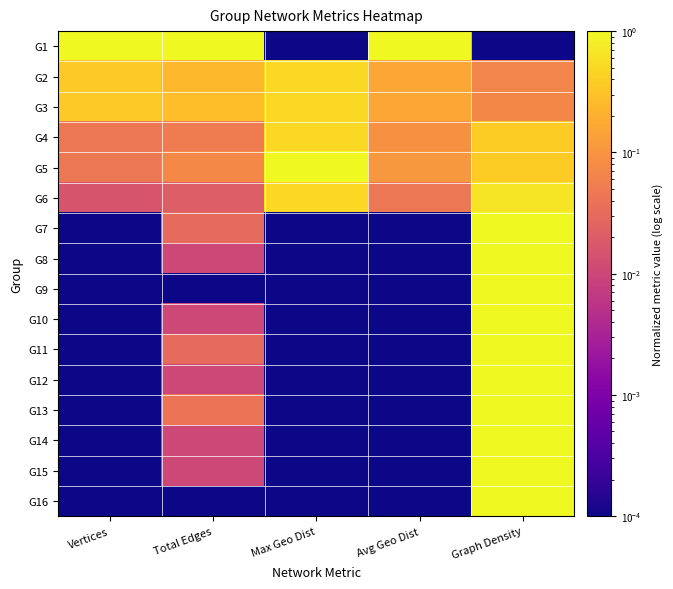

Rank the series by their maximum value, from lowest to highest.

G2, G3, G4, G6, G1, G5, G7, G8, G9, G10, G11, G12, G13, G14, G15, G16